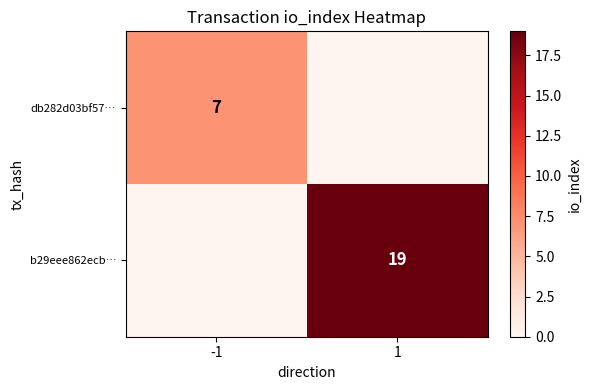

The value of db282d03bf57… at -1 is 7. True or false?

True